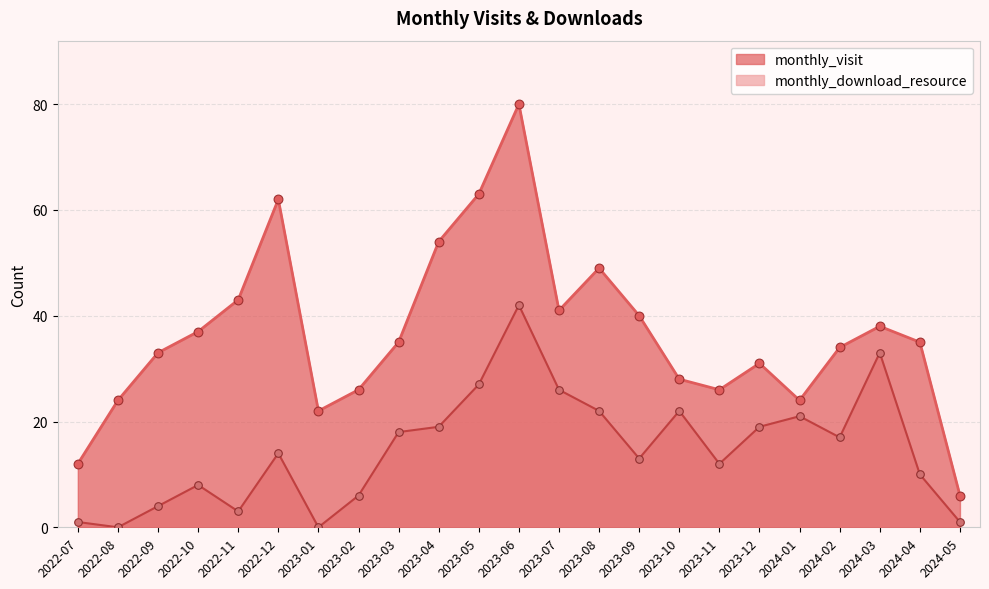

What are all the series names shown in the legend?

monthly_visit, monthly_download_resource